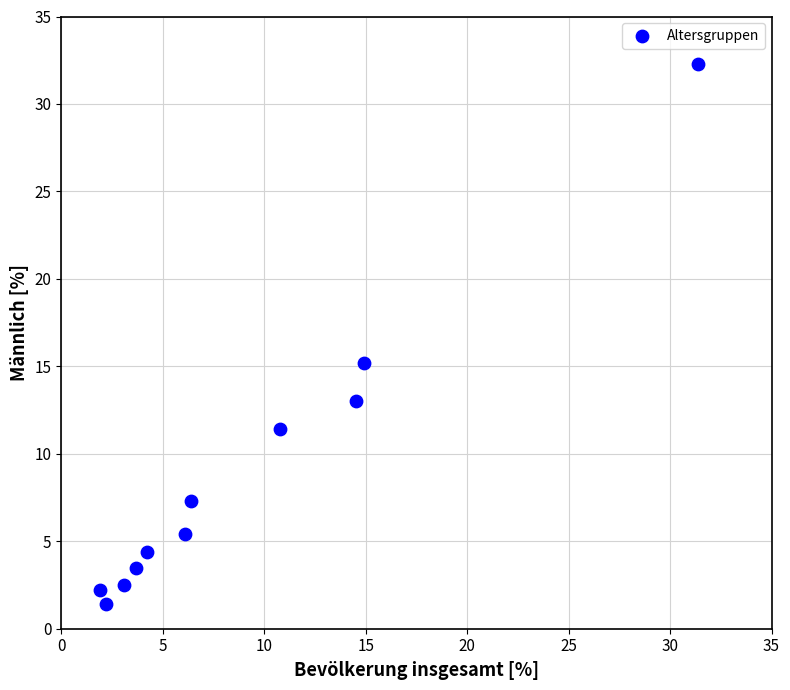

What is the average Y value?

9.0